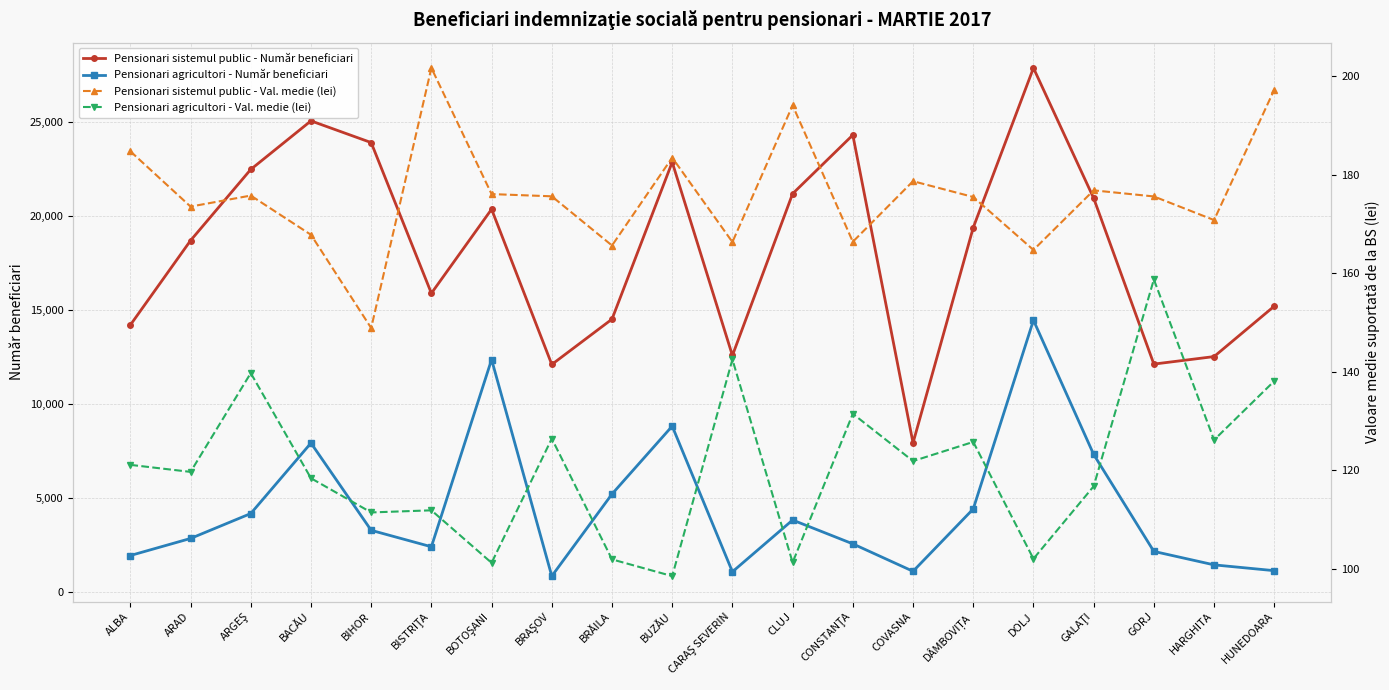

Where is Pensionari agricultori - Val. medie (lei) nearest to the value 128?

BRAŞOV